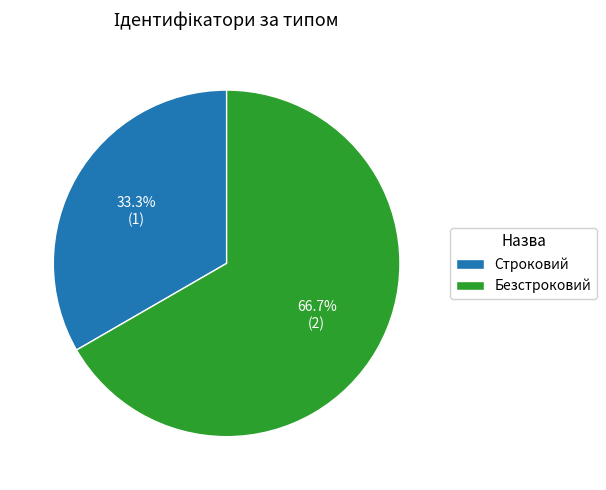

Rank the categories by value from lowest to highest.

Строковий, Безстроковий